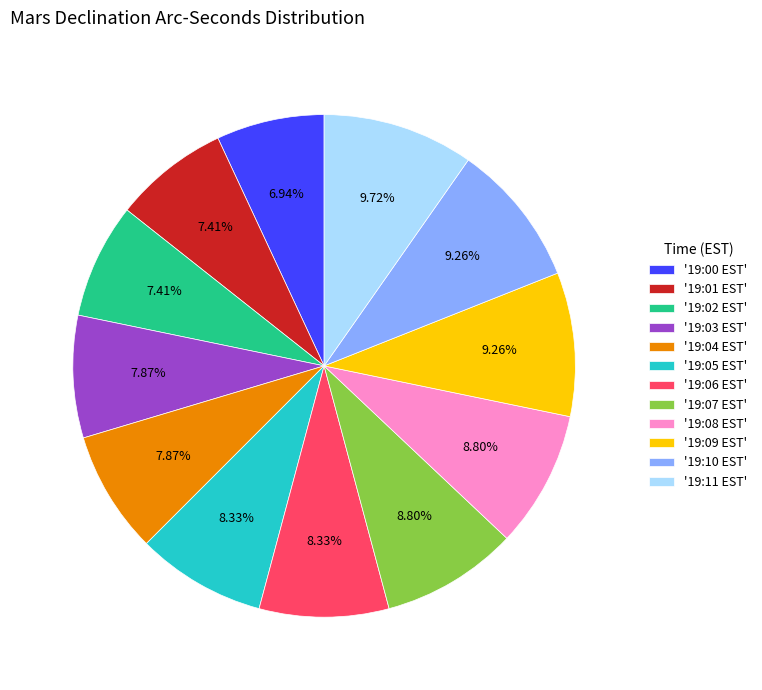

Is there any slice that represents more than half of the pie?

No